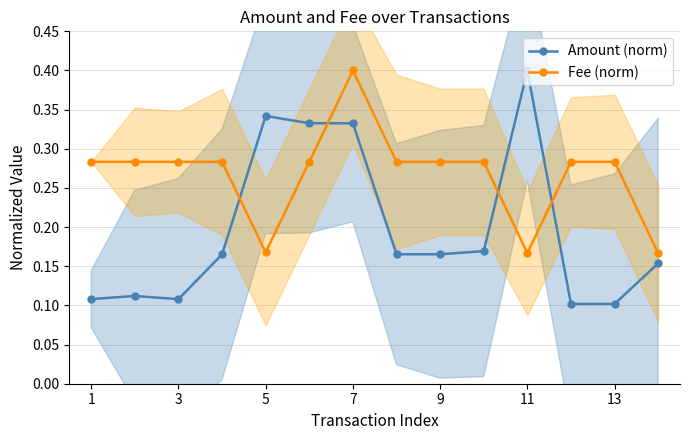

How many intersections are there between Fee (norm) and Amount (norm)?

4